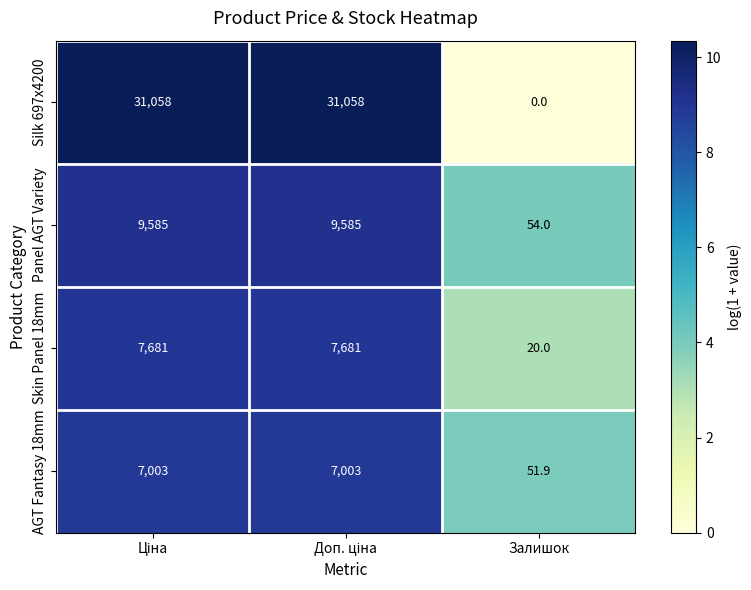

Which series has the largest range (max minus min)?

Silk 697x4200